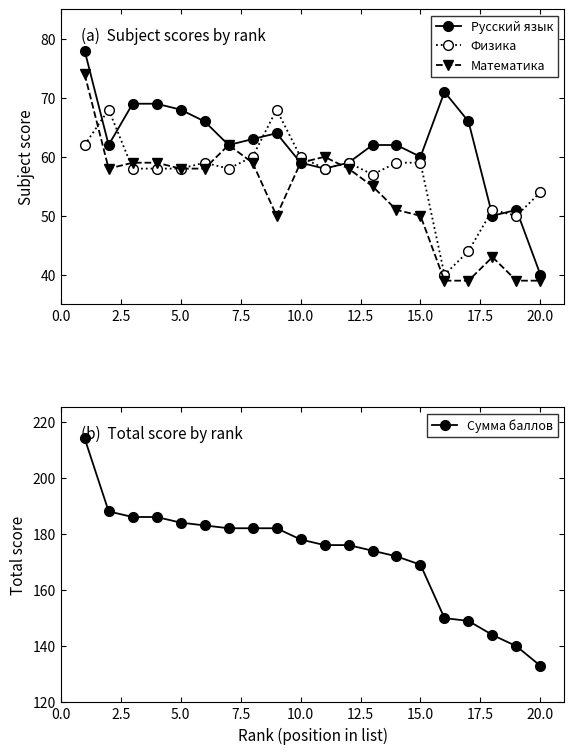

What is the minimum value for Математика?

39